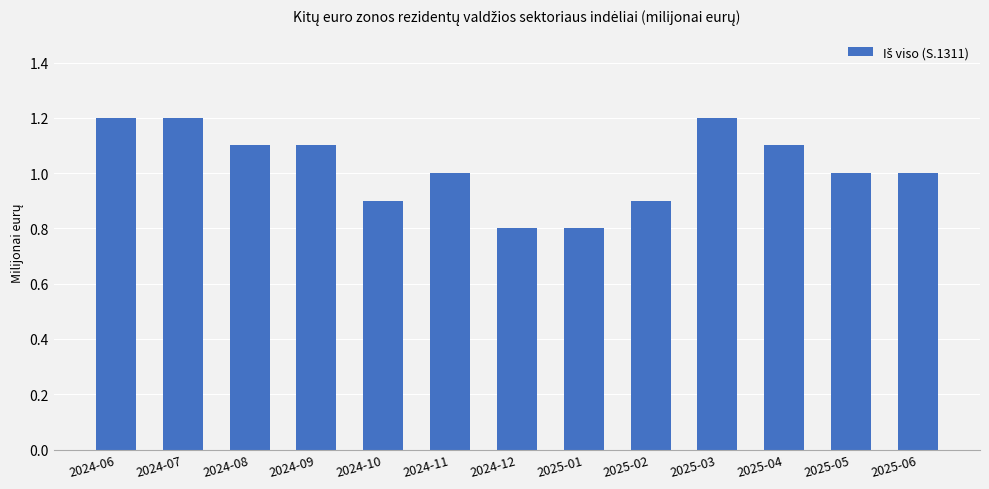

Between 2024-08 and 2024-06, which is larger?

2024-06